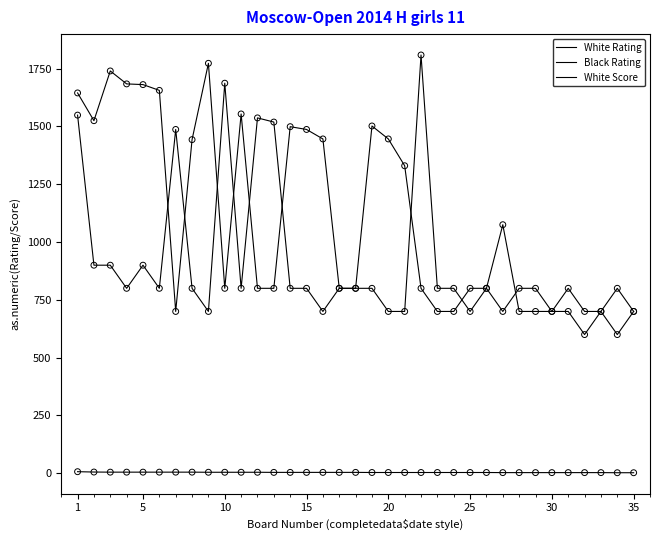

Which series has the largest total across all categories?

Black Rating